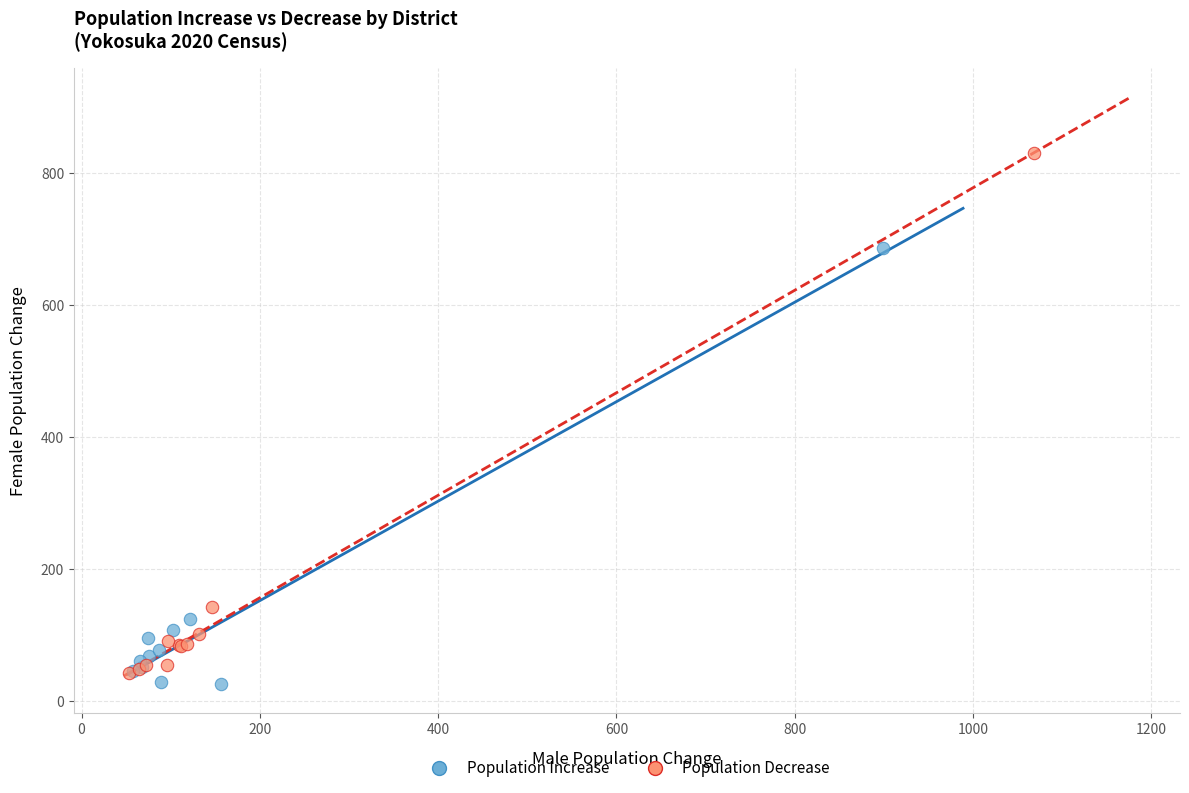

What are all the series names shown in the legend?

Population Increase, Population Decrease